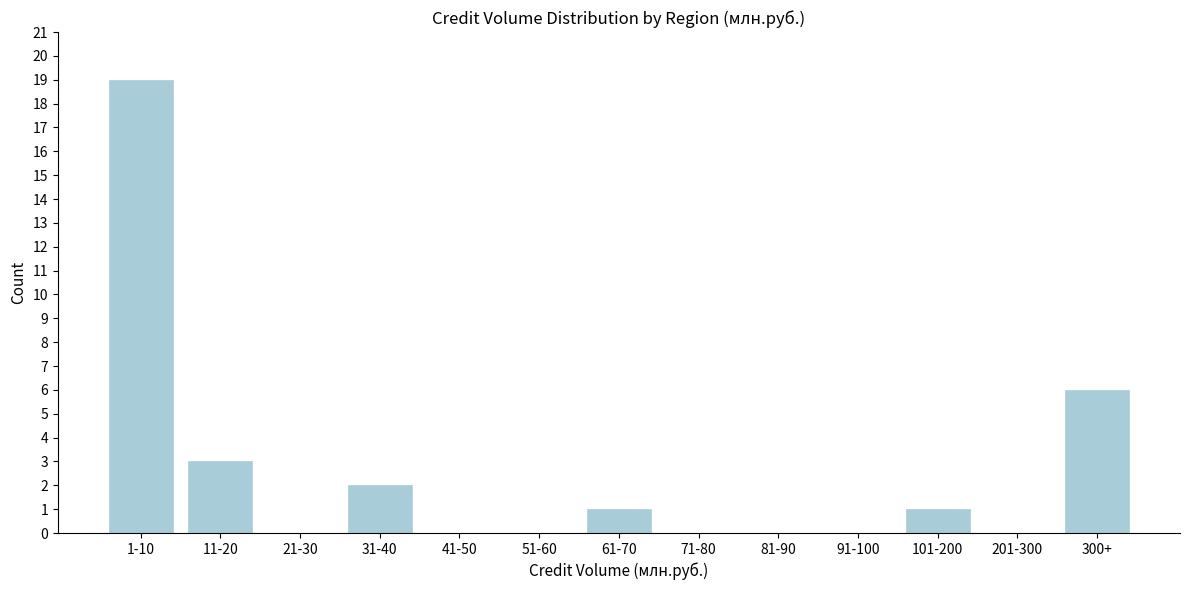

Reading right to left, what are all the values shown in this chart?

300+=6	201-300=0	101-200=1	91-100=0	81-90=0	71-80=0	61-70=1	51-60=0	41-50=0	31-40=2	21-30=0	11-20=3	1-10=19